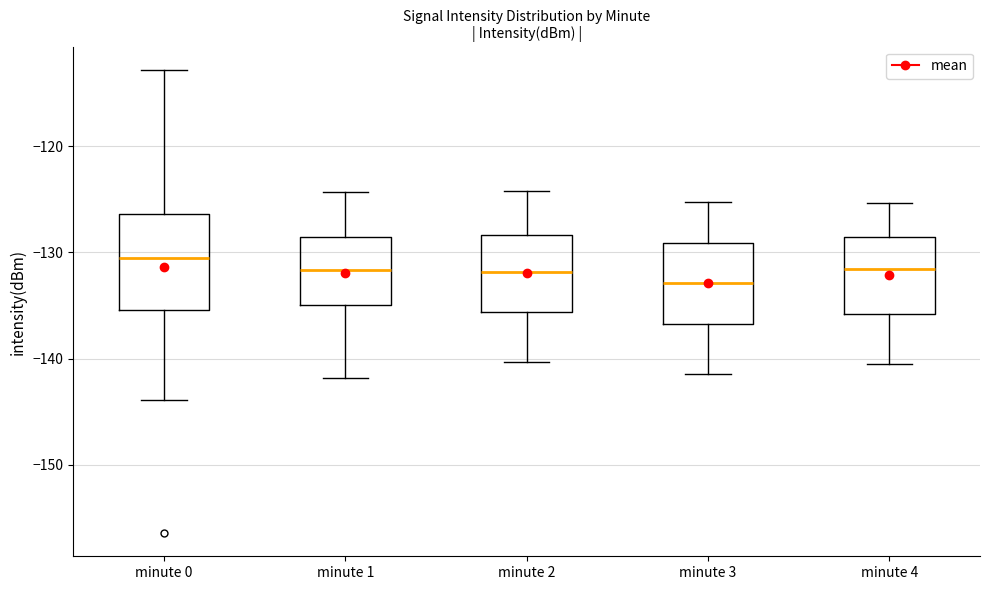

Reading left to right, transcribe this box plot: for each box, give where its median line is, the range the box spans, and where its two whiskers end, as read against the y-axis. The values are not printed on the chart, so give them approximately, as read against the axis.

minute 0: median -131, box -135 to -126, whiskers -144 to -113
minute 1: median -132, box -135 to -129, whiskers -142 to -124
minute 2: median -132, box -136 to -128, whiskers -140 to -124
minute 3: median -133, box -137 to -129, whiskers -141 to -125
minute 4: median -132, box -136 to -129, whiskers -141 to -125